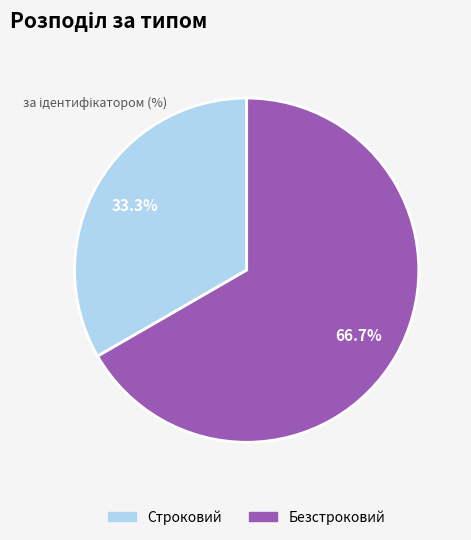

What portion of the pie excludes Строковий?

66.7%